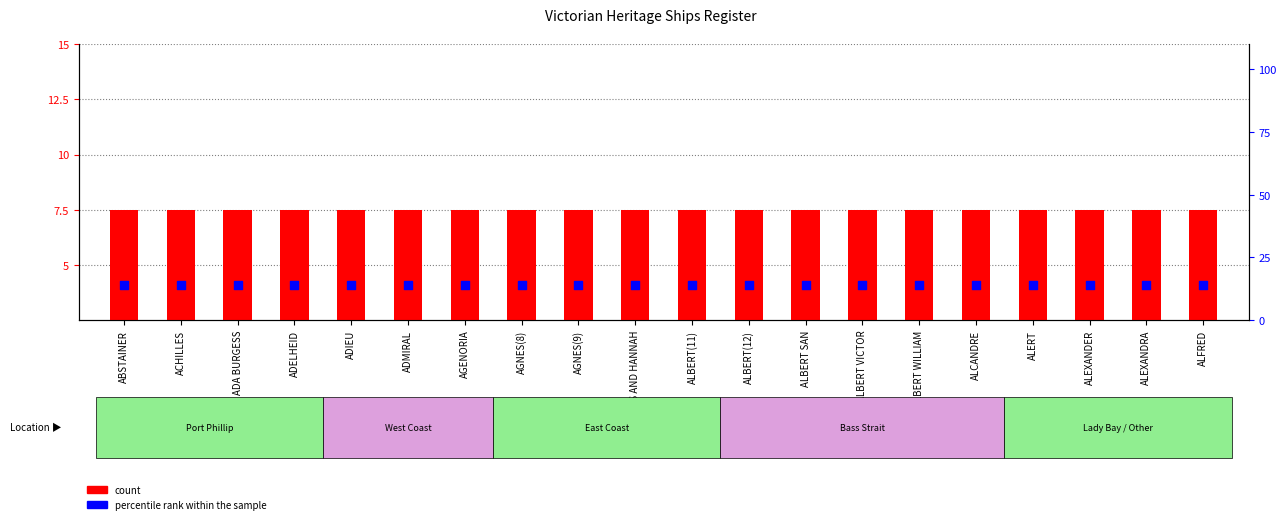

Which series reaches the maximum Y coordinate?

percentile rank within the sample